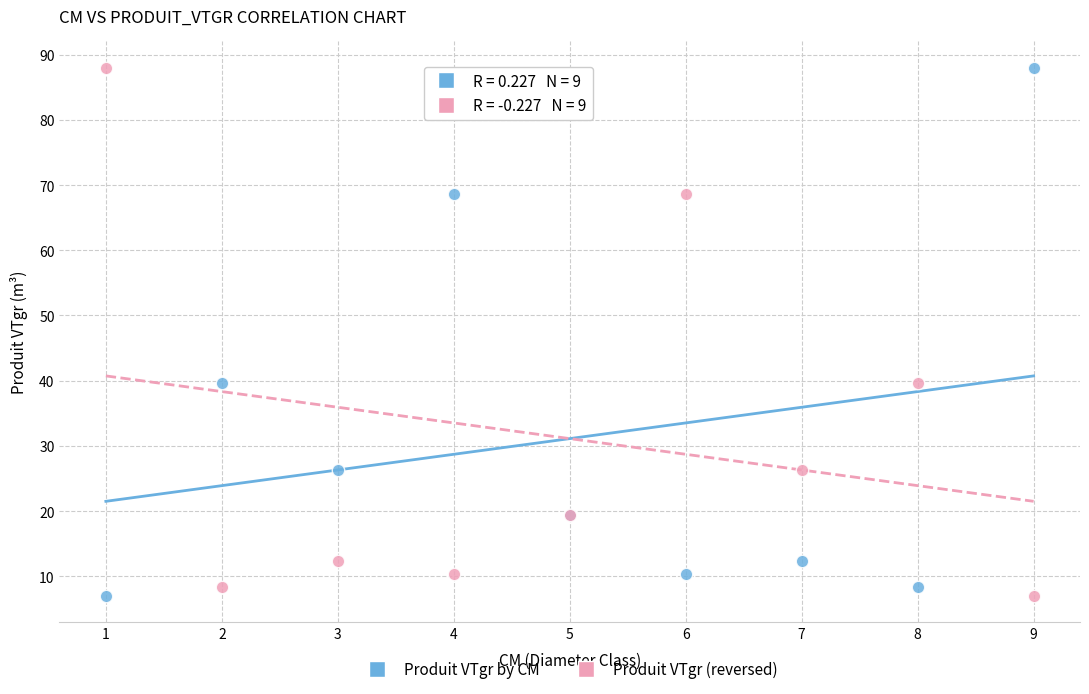

What is the X range (max minus min) for the scatter plot?

8.0